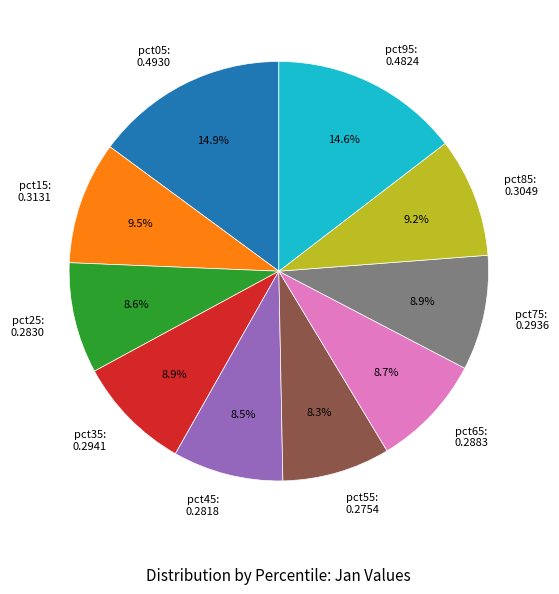

Is the sum of pct45: 0.2818 and pct25: 0.2830 greater than half?

No